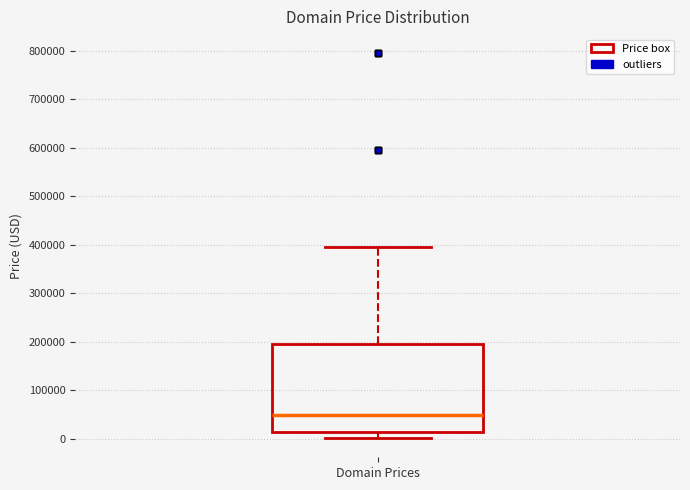

Read this box plot against the y-axis: the position of the median line, the range covered by the box, and the ends of both whiskers. The values are not printed on the chart, so give them approximately, as read against the axis.

median 50000, box 10000 to 190000, whiskers 0 to 390000